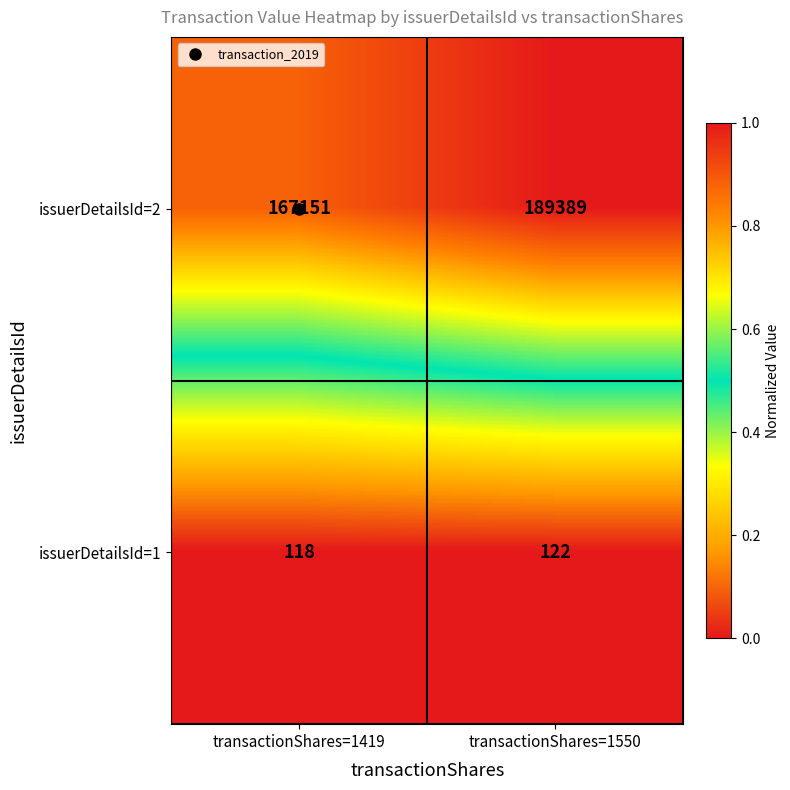

Where is issuerDetailsId=1 nearest to the value 120?

transactionShares=1419